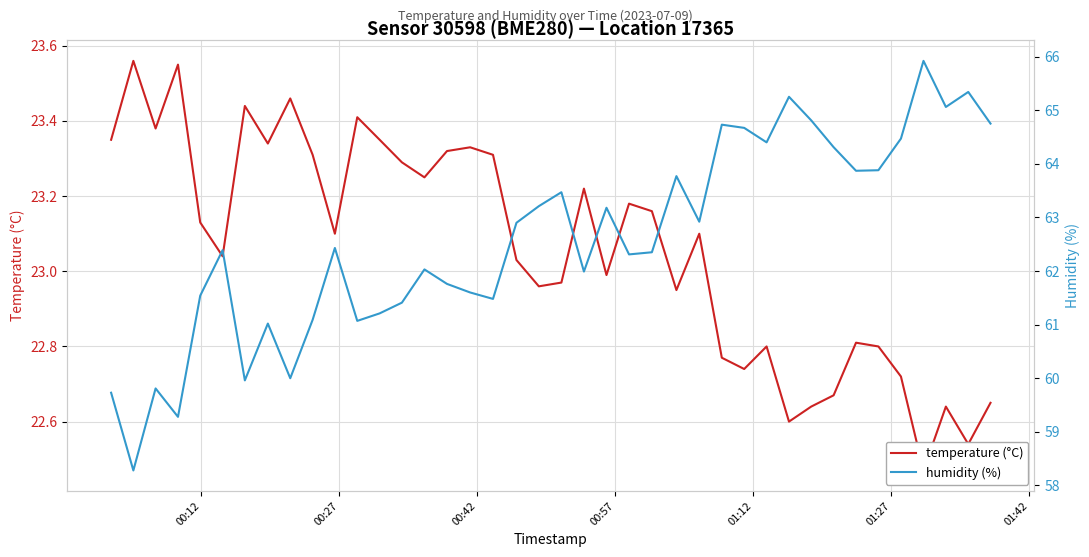

How many values in the temperature (°C) series exceed 23?

23